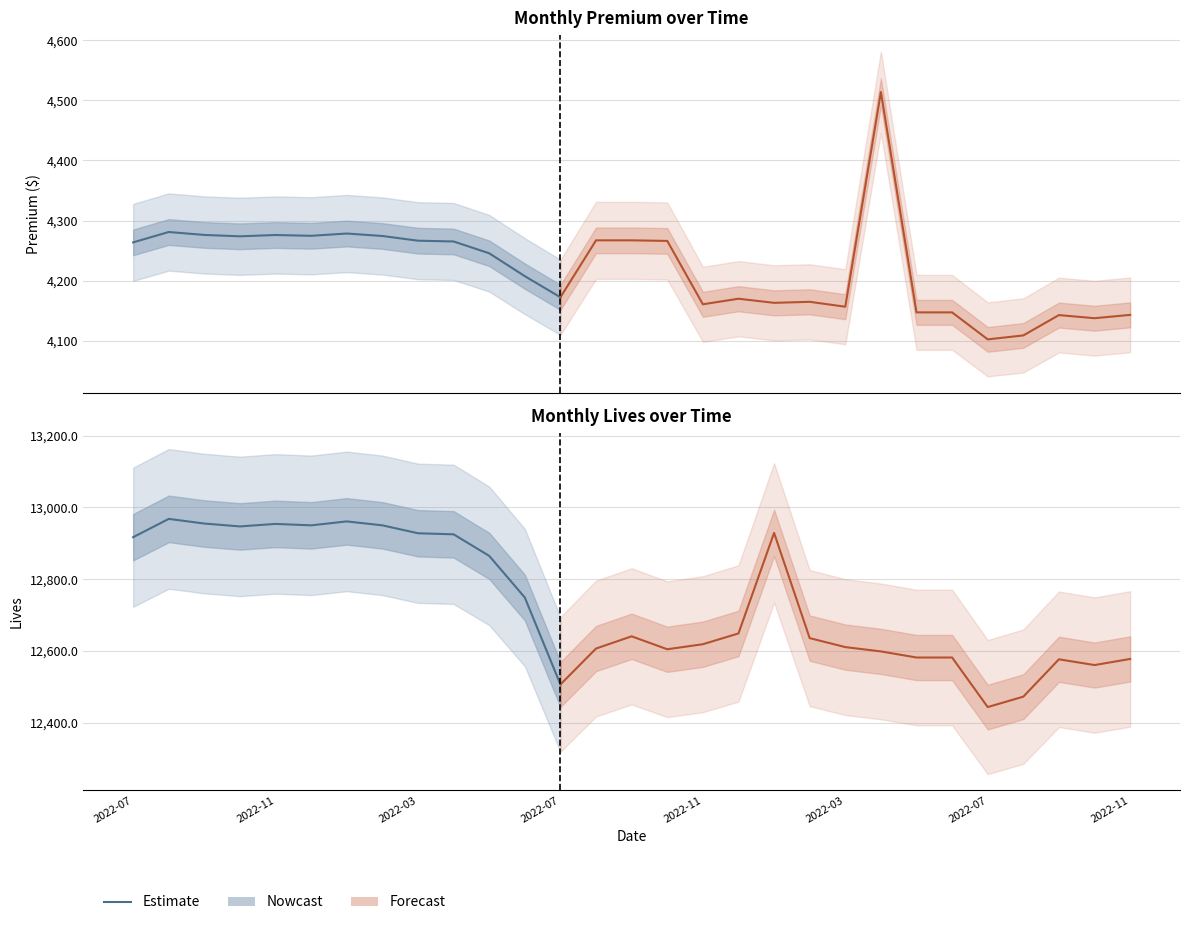

Is this an area chart (filled region under the line)?

No